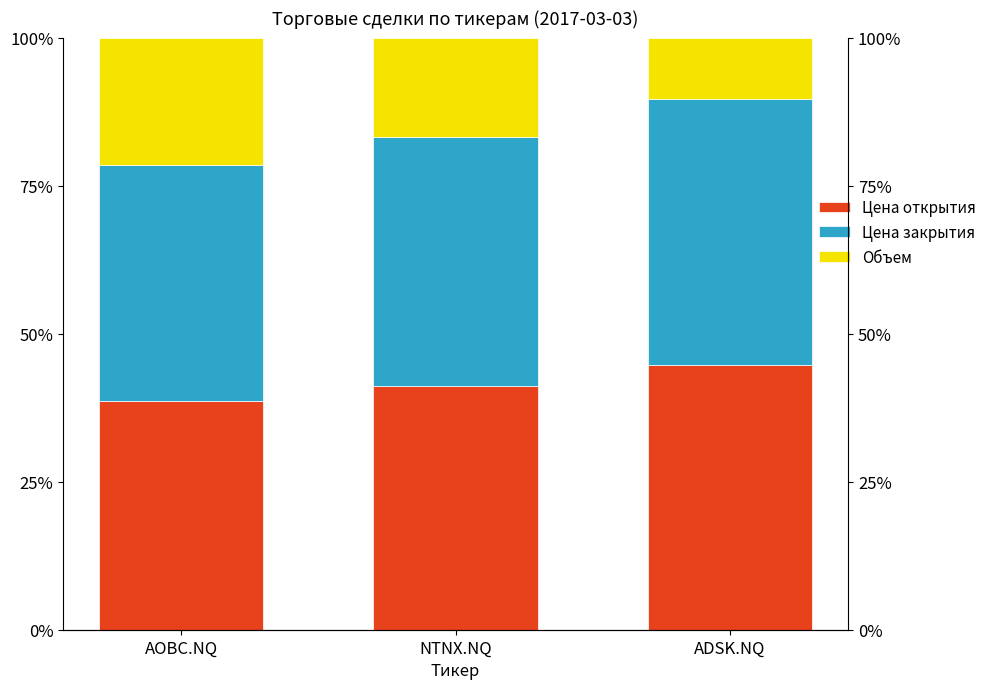

Is it true that Объем equals 10.4 at ADSK.NQ?

True